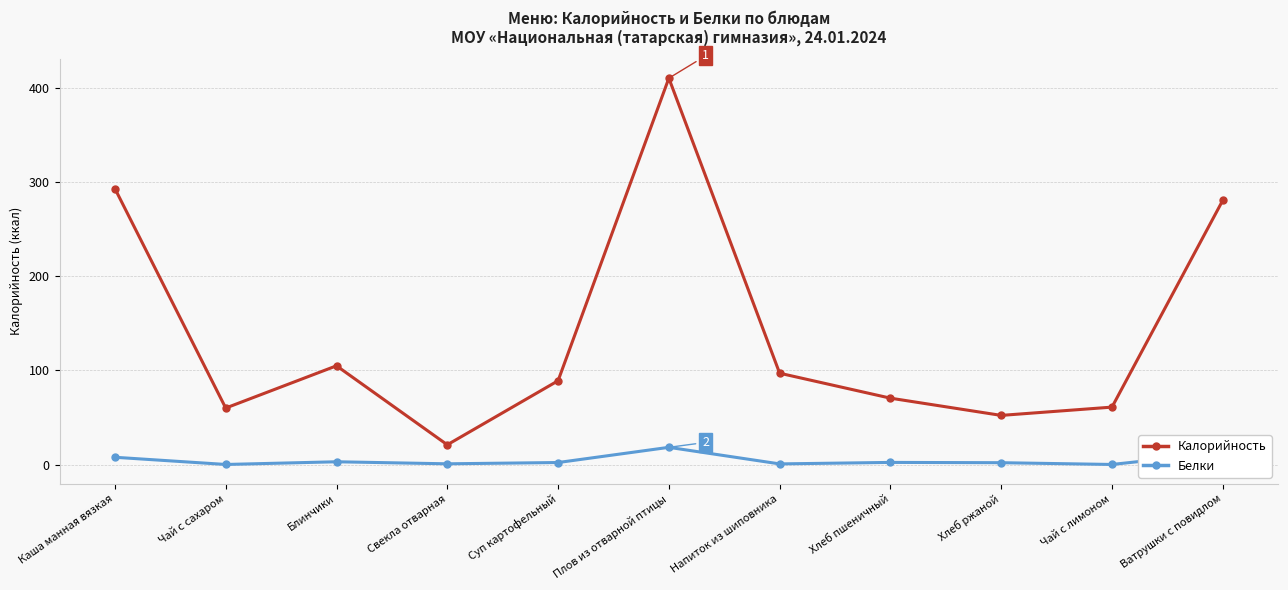

What is the maximum value for Калорийность?

410.3